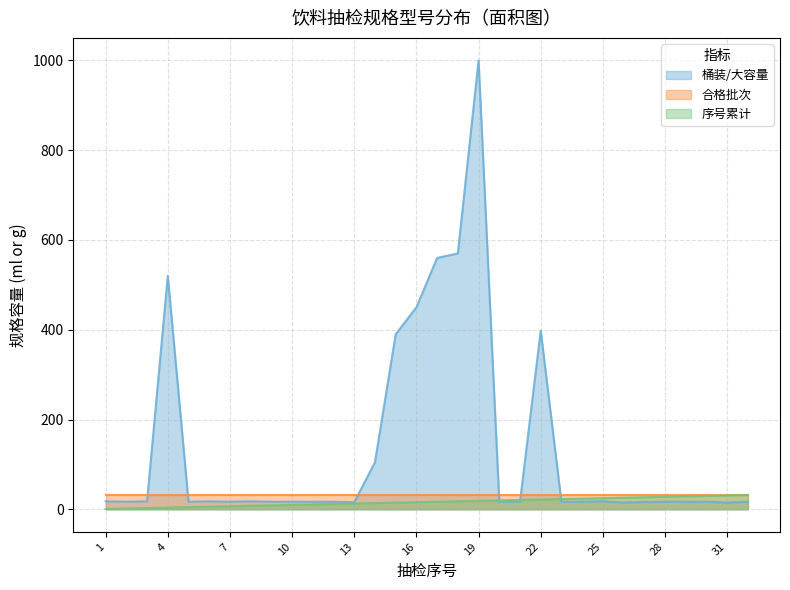

What is the minimum value for 合格批次?

32.0